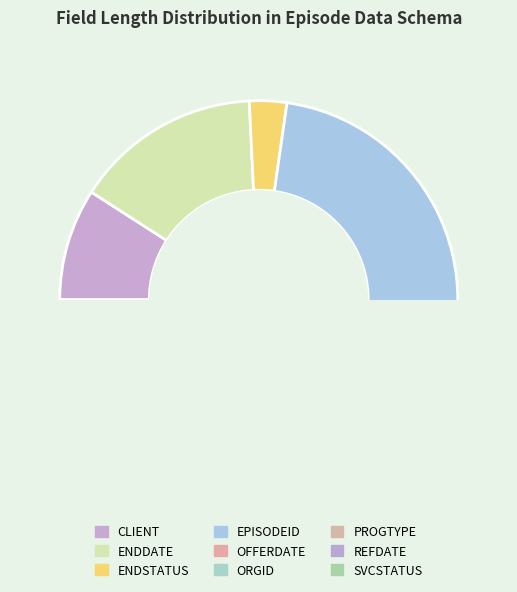

Is there a majority slice in this chart?

No